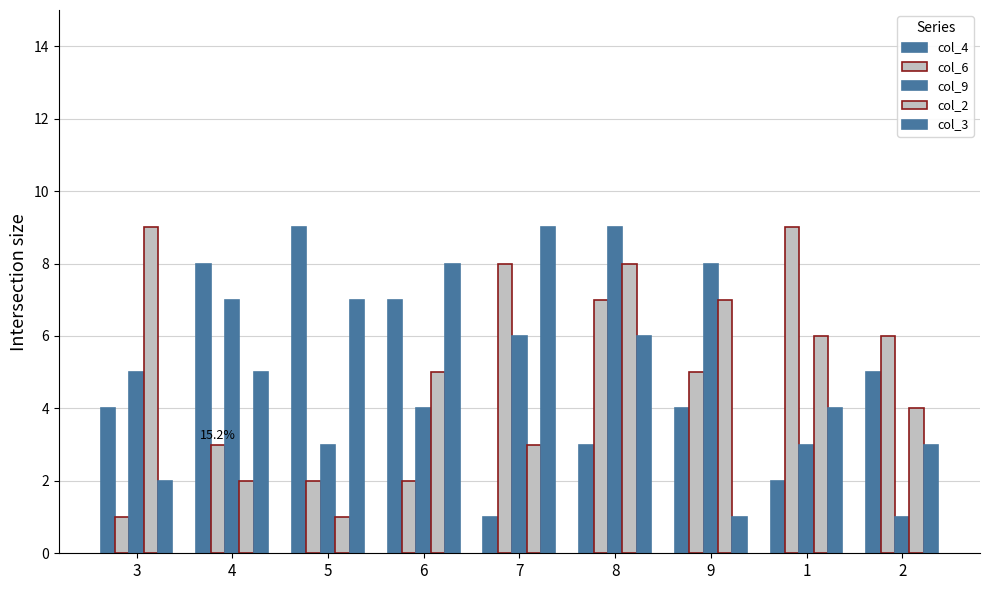

The col_2 series shows 5 at 3. True or false?

False